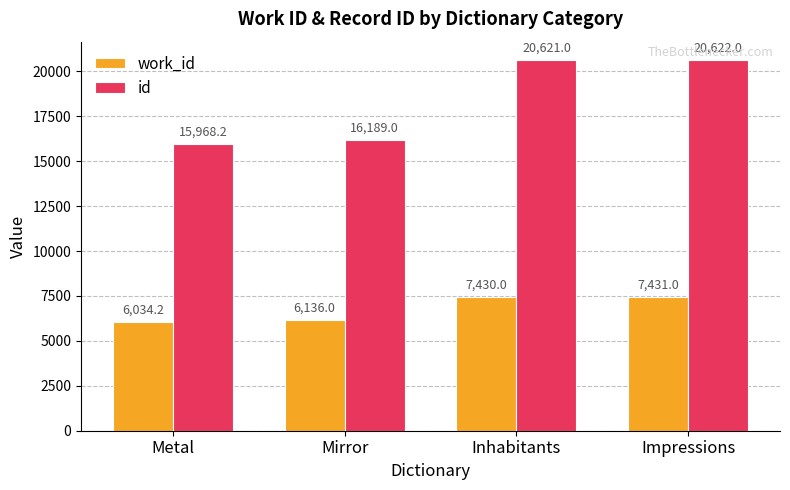

What is the approximate value of id at Inhabitants?

20621.0